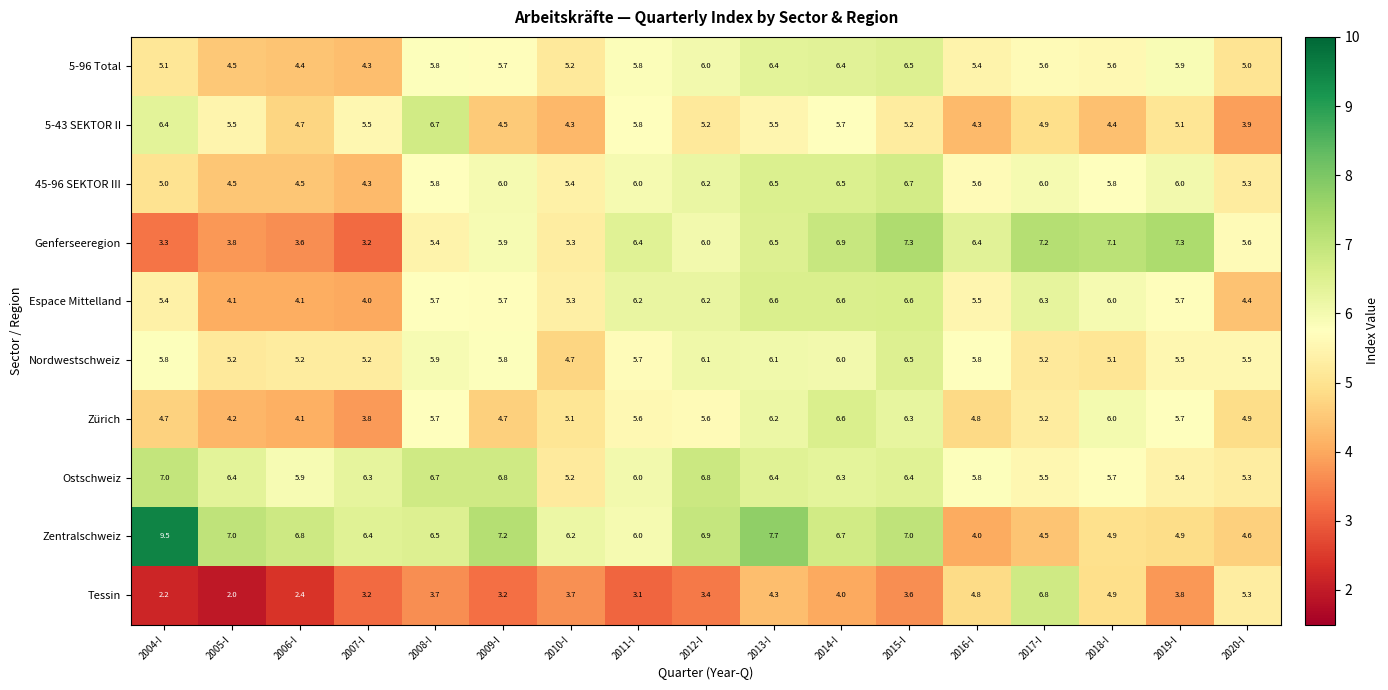

Is it true that Zürich equals 3.3 at 2017-I?

False